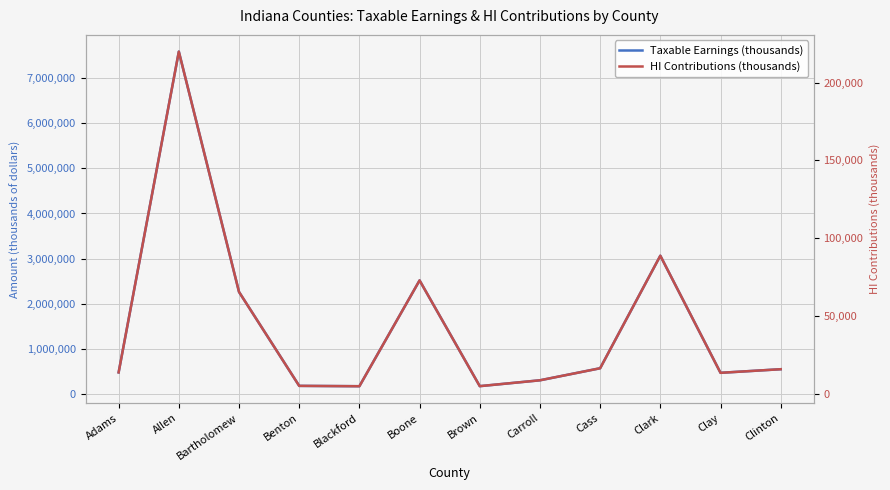

Which series has the largest range (max minus min)?

Taxable Earnings (thousands)